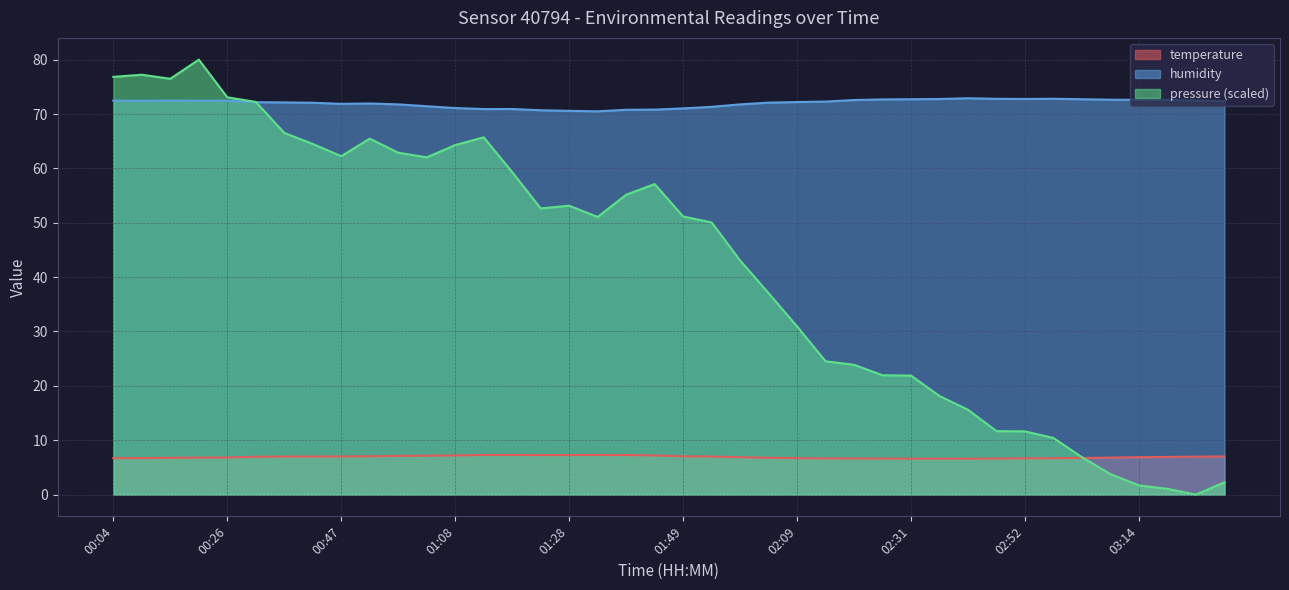

Is it true that humidity equals 39.1 at 02:47?

False